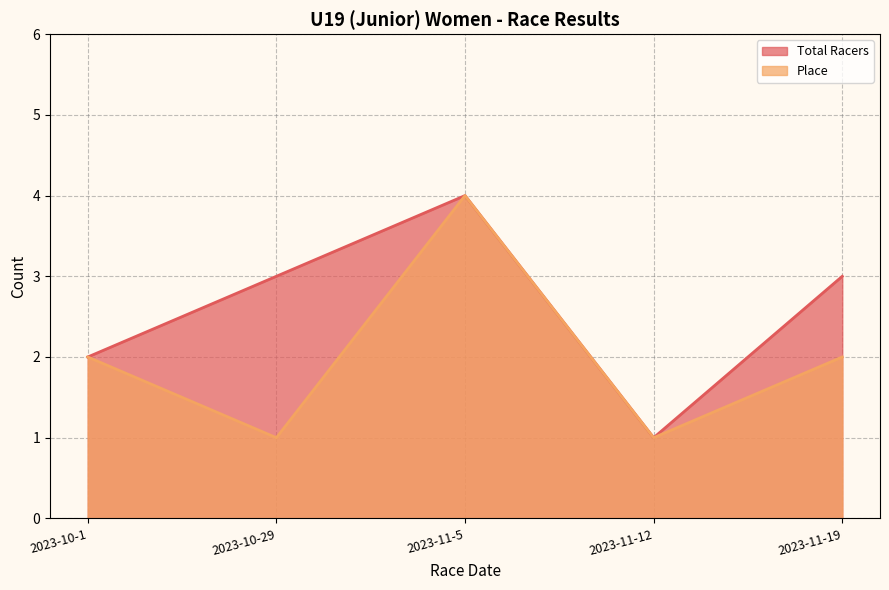

At which category does Place reach its first local valley?

2023-10-29